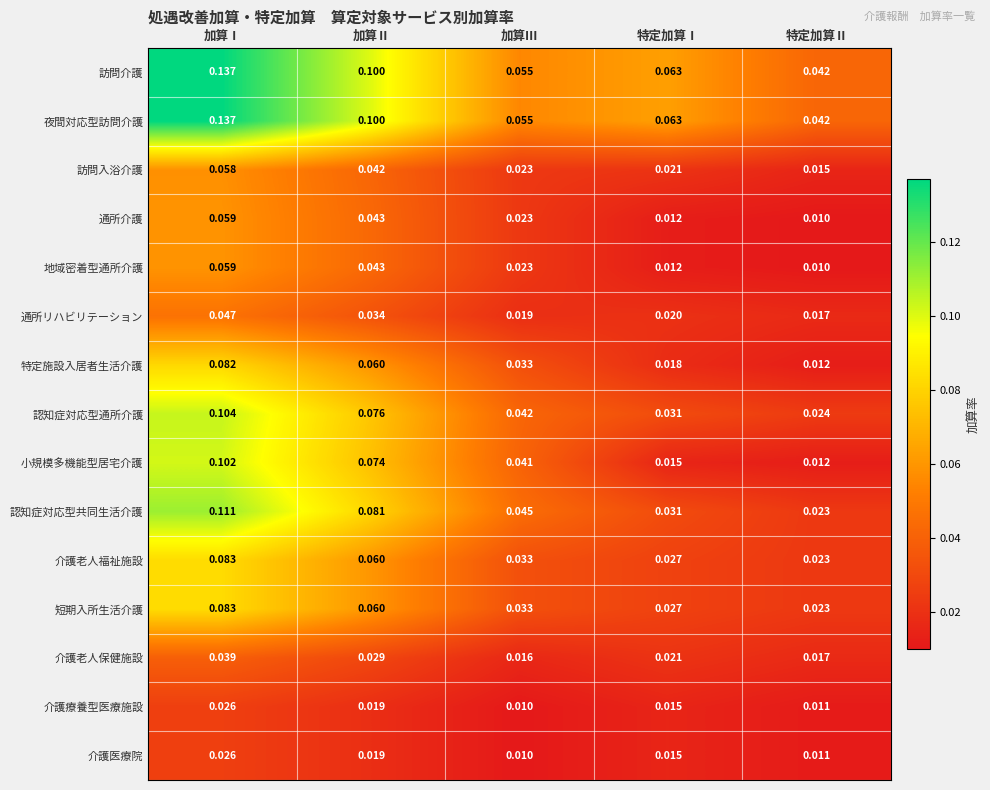

Rank the categories by 介護医療院 value from lowest to highest.

加算Ⅲ, 特定加算Ⅱ, 特定加算Ⅰ, 加算Ⅱ, 加算Ⅰ